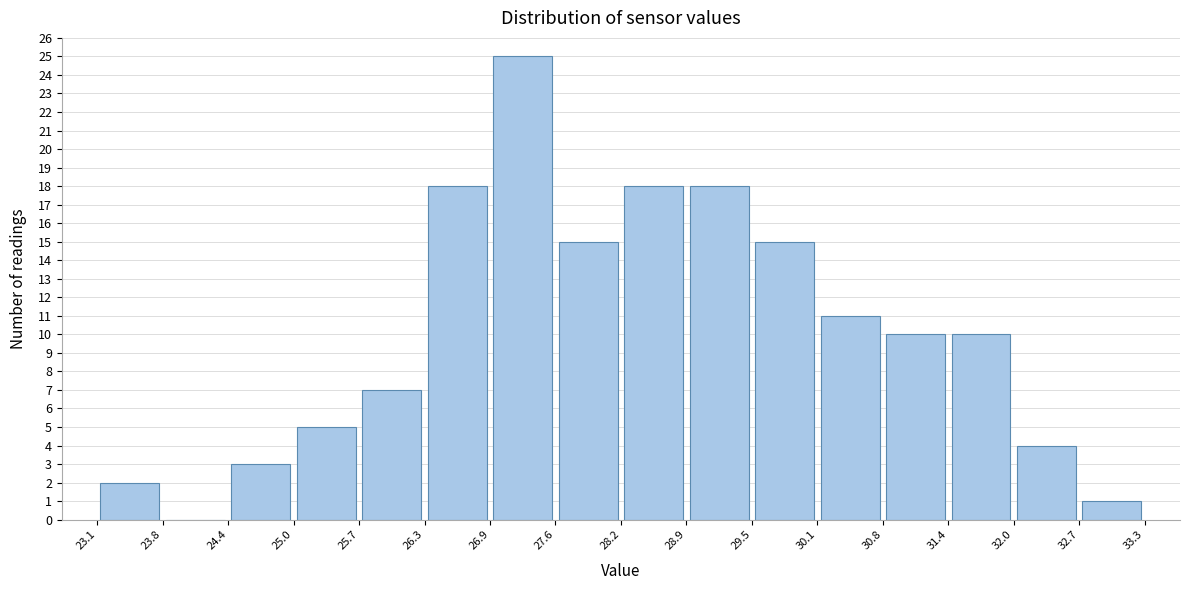

How tall is the bar that spans 31.4 to 32.0 on the x-axis? The values are not printed on the chart, so give them approximately, as read against the axis.

10